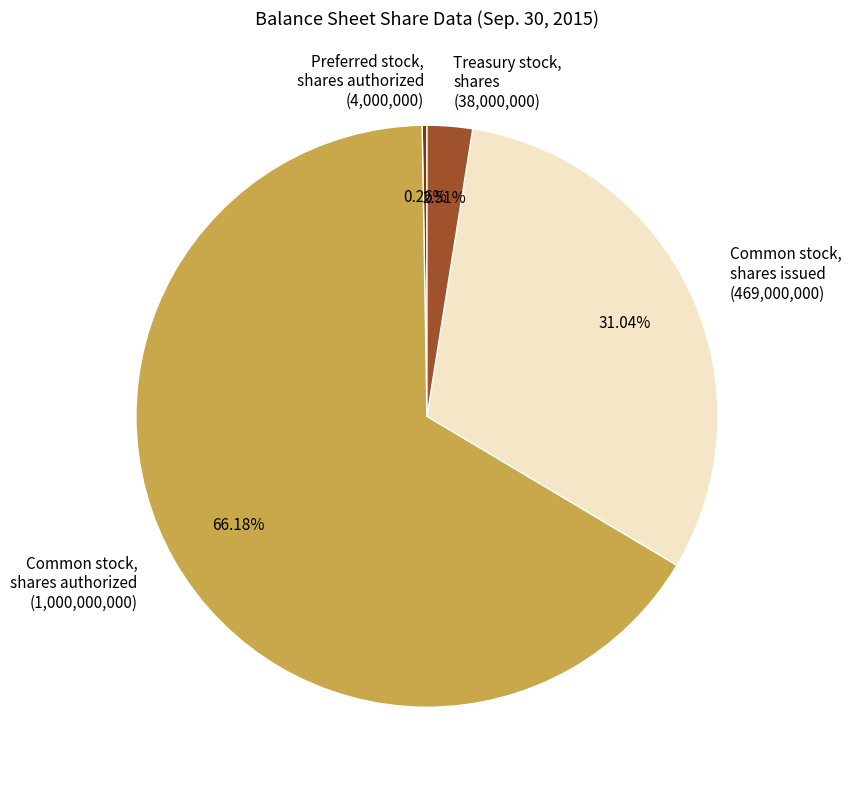

Is Common stock, shares authorized (1,000,000,000) the majority of the pie?

Yes